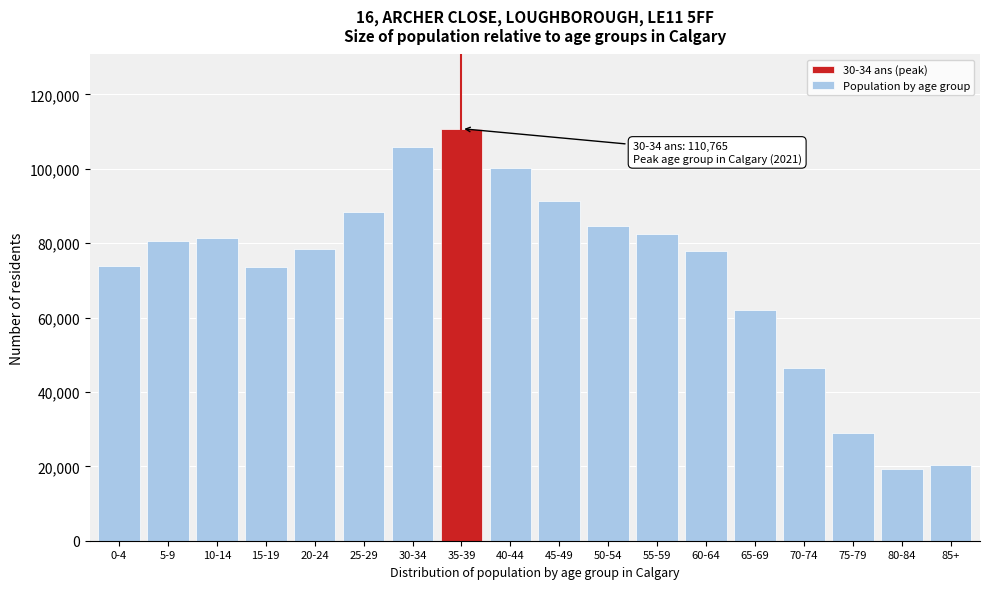

Approximately how many times larger is the value at 0-4 compared to 75-79?

2.5